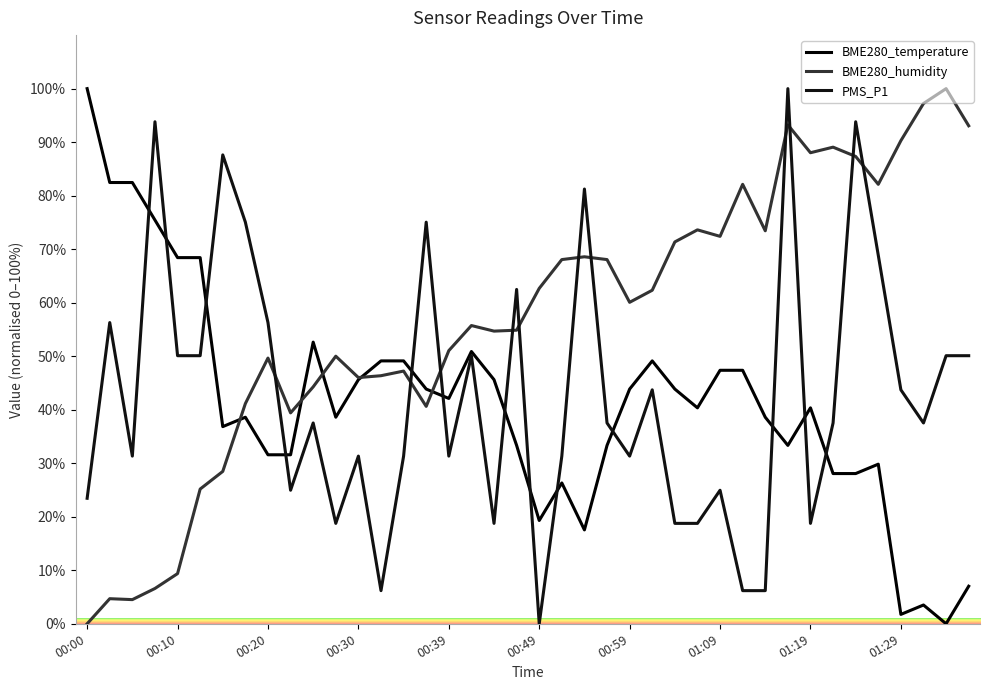

Is this an area chart (filled region under the line)?

No